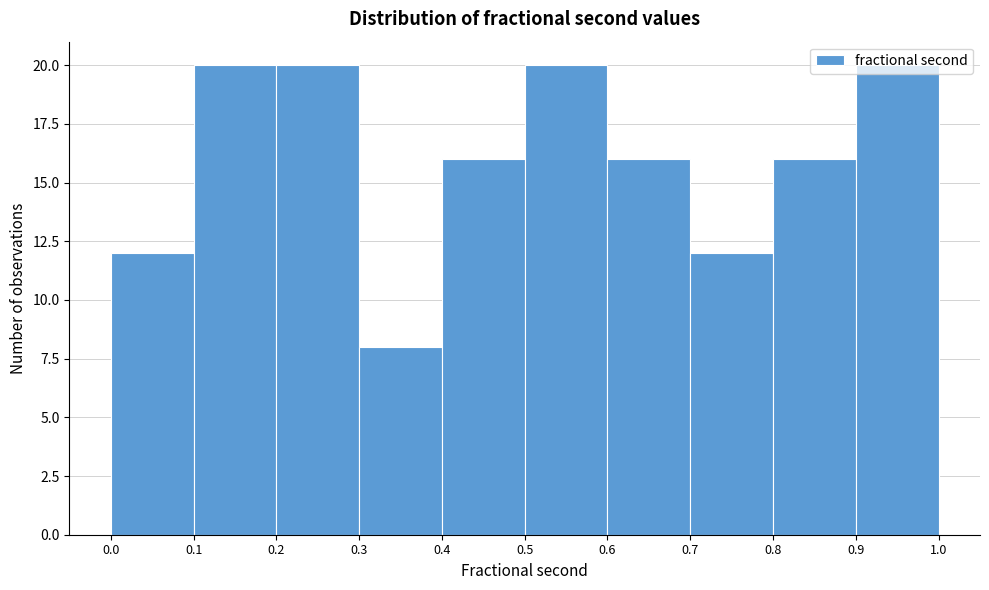

Reading left to right, list every bar in this chart as the range it spans on the x-axis followed by its height. The values are not printed on the chart, so give them approximately, as read against the axis.

0.0 to 0.1: 12
0.1 to 0.2: 20
0.2 to 0.3: 20
0.3 to 0.4: 8
0.4 to 0.5: 16
0.5 to 0.6: 20
0.6 to 0.7: 16
0.7 to 0.8: 12
0.8 to 0.9: 16
0.9 to 1.0: 20